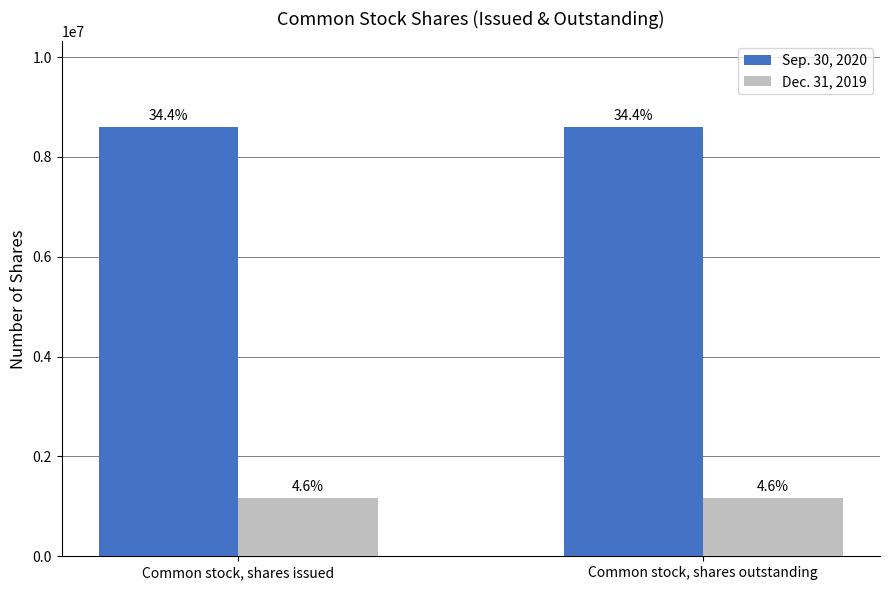

What are all the series names shown in the legend?

Sep. 30, 2020, Dec. 31, 2019